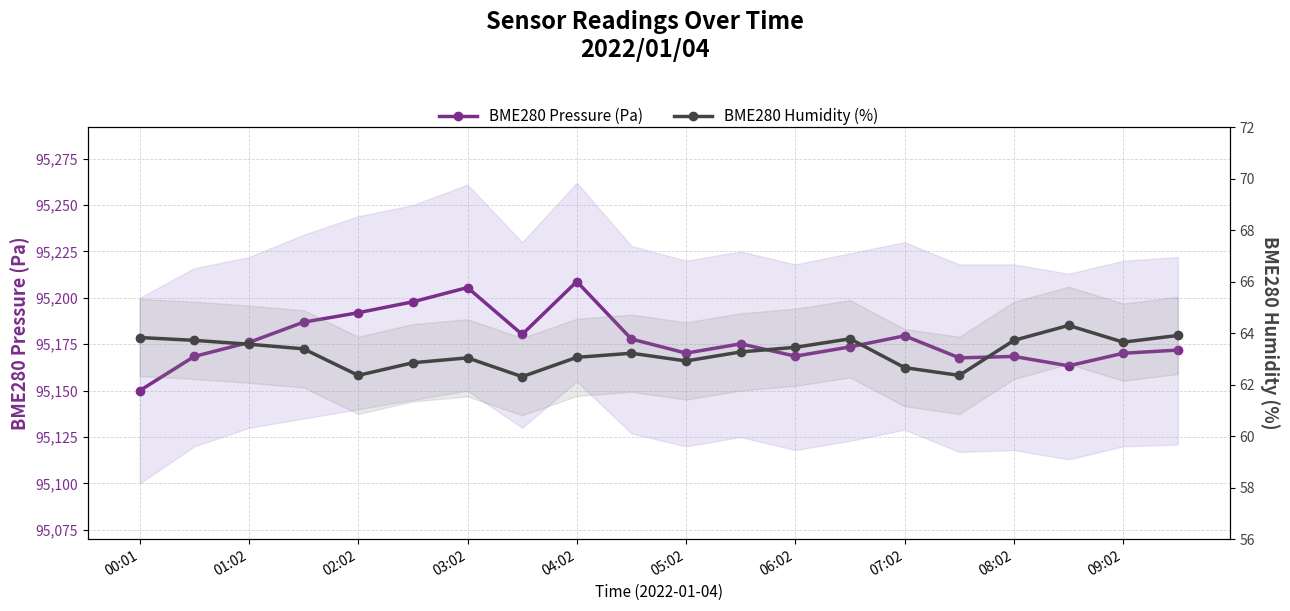

What is the spread (max minus min) of values at 15?

95105.3